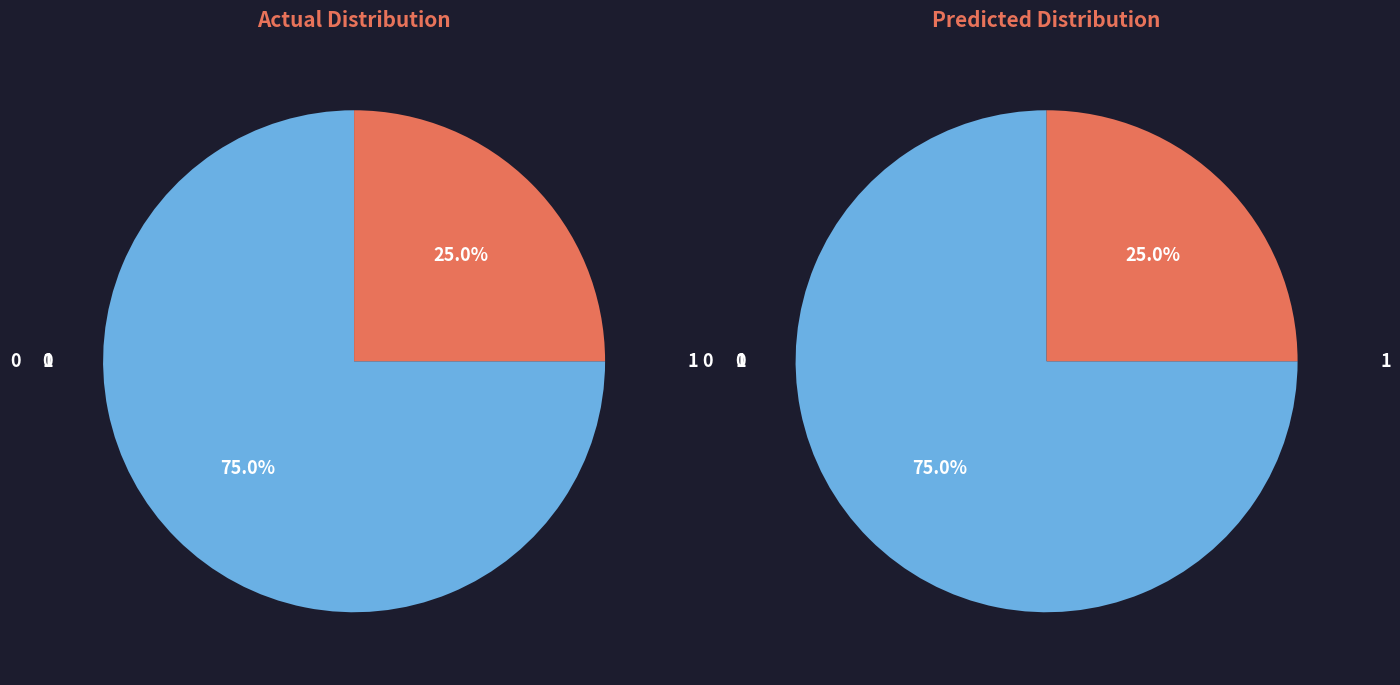

Does 10:27:18 represent more than half of the total?

No